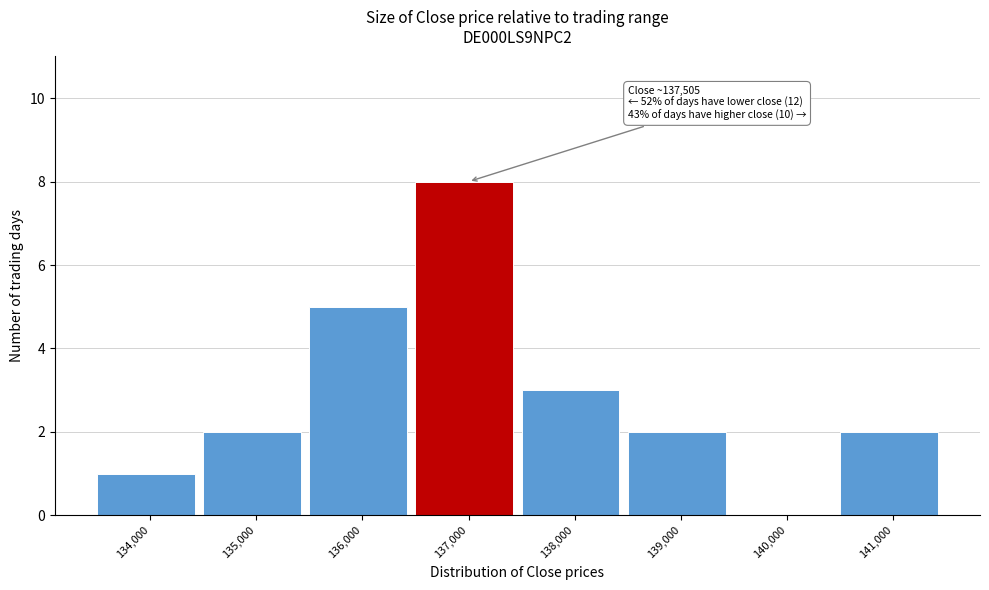

Reading right to left, extract all data points from this chart.

141,000=2	140,000=0	139,000=2	138,000=3	137,000=8	136,000=5	135,000=2	134,000=1